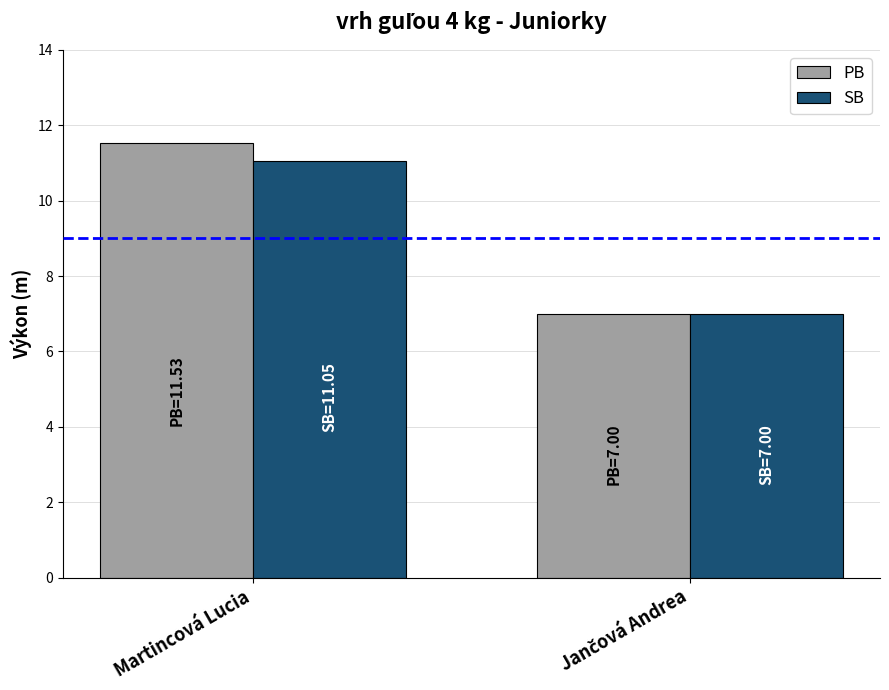

Which label corresponds to the largest value in the chart?

Martincová Lucia